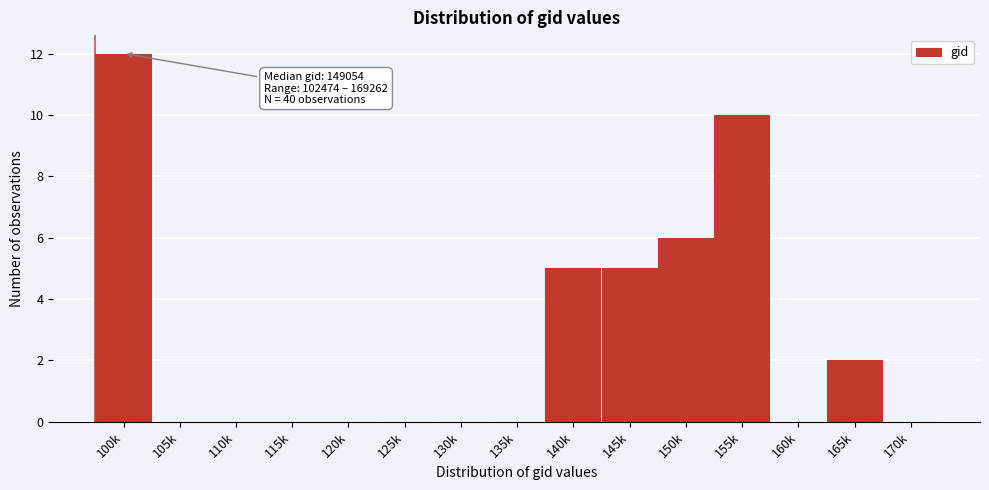

Reading left to right, what are all the values shown in this chart?

100k=12	105k=0	110k=0	115k=0	120k=0	125k=0	130k=0	135k=0	140k=5	145k=5	150k=6	155k=10	160k=0	165k=2	170k=0